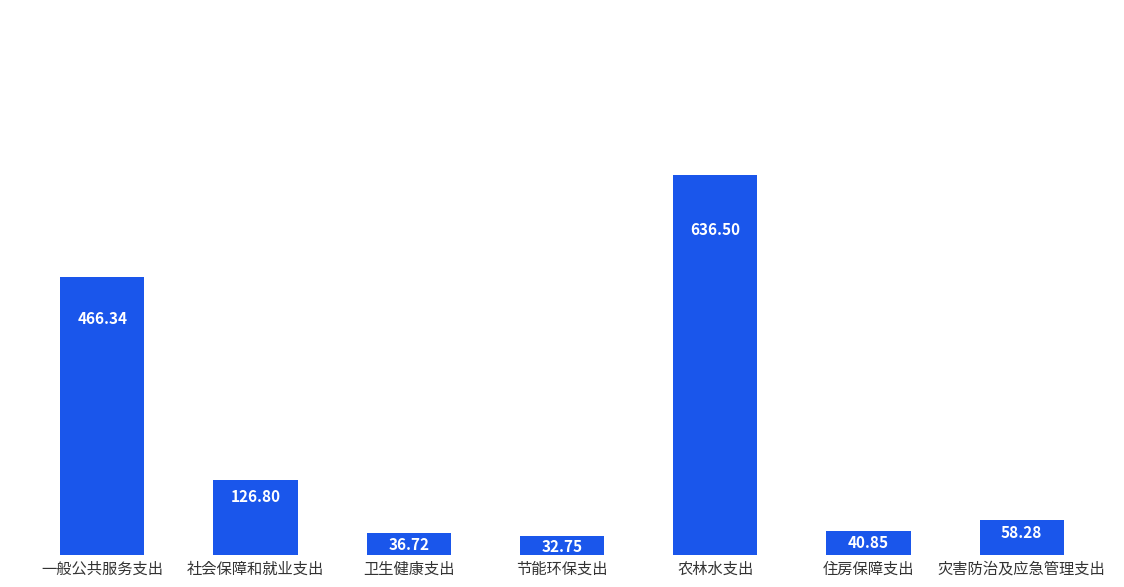

Reading right to left, transcribe all the data shown in this chart.

灾害防治及应急管理支出=58.3	住房保障支出=40.9	农林水支出=636.5	节能环保支出=32.8	卫生健康支出=36.7	社会保障和就业支出=126.8	一般公共服务支出=466.3